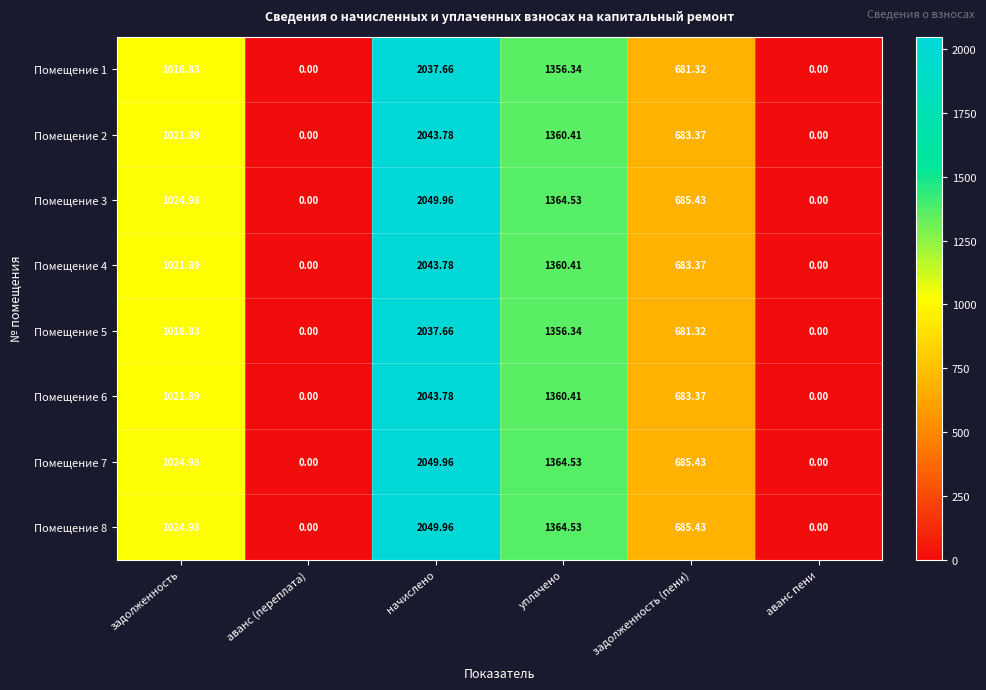

Where does the Помещение 7 series first go above 1024?

задолженность